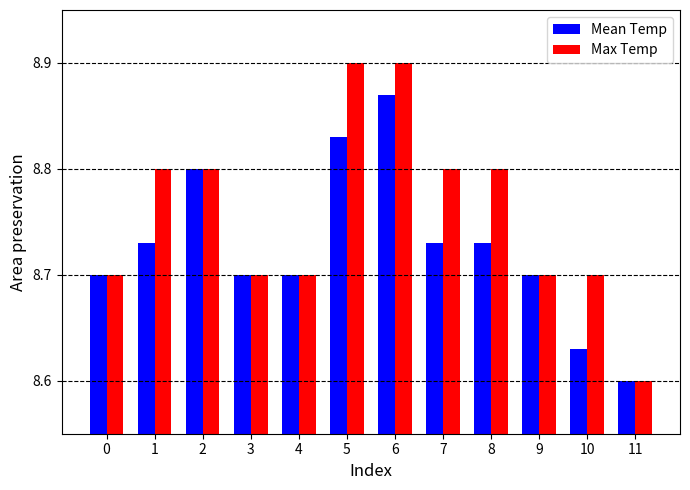

The Max Temp series shows 8.8 at 2. True or false?

True